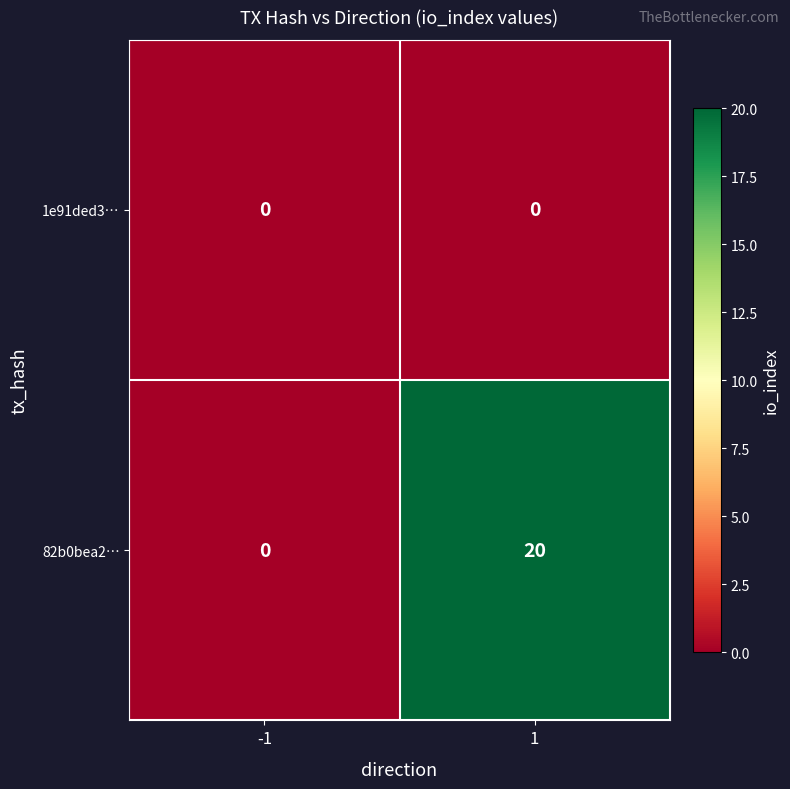

Which series changed the most between -1 and 1?

82b0bea2…